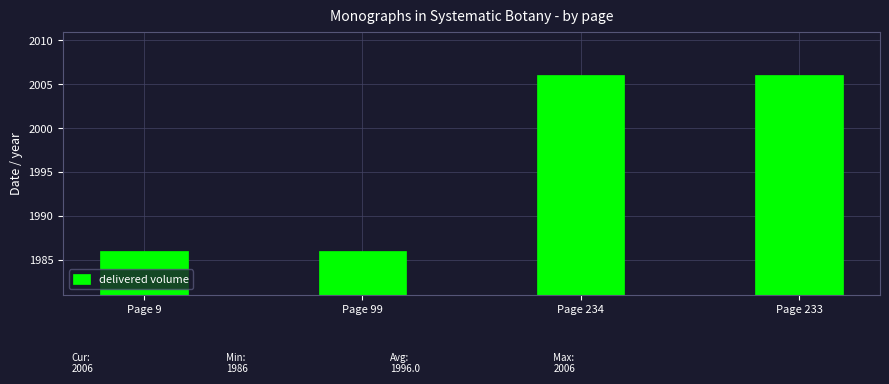

The value at Page 233 is 2006. True or false?

True